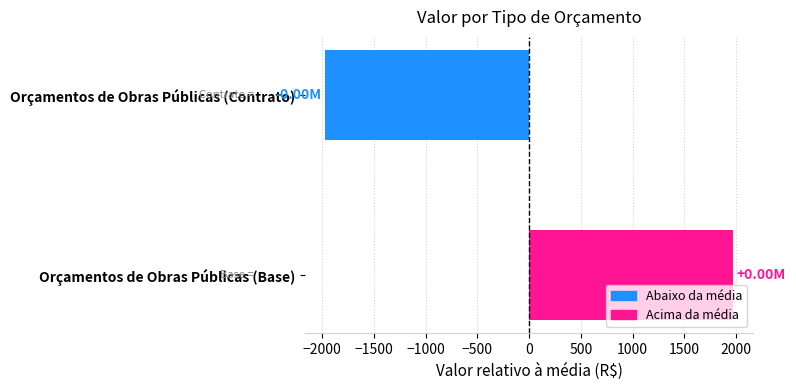

List the labels in order of value, smallest first.

Orçamentos de Obras Públicas (Contrato), Orçamentos de Obras Públicas (Base)